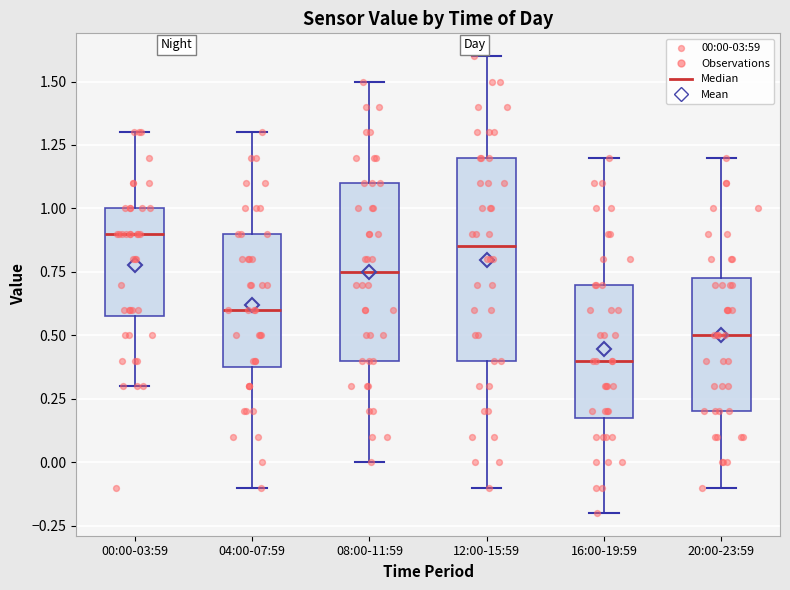

Comparing the boxes themselves (not the whiskers), which one is the tallest?

12:00-15:59